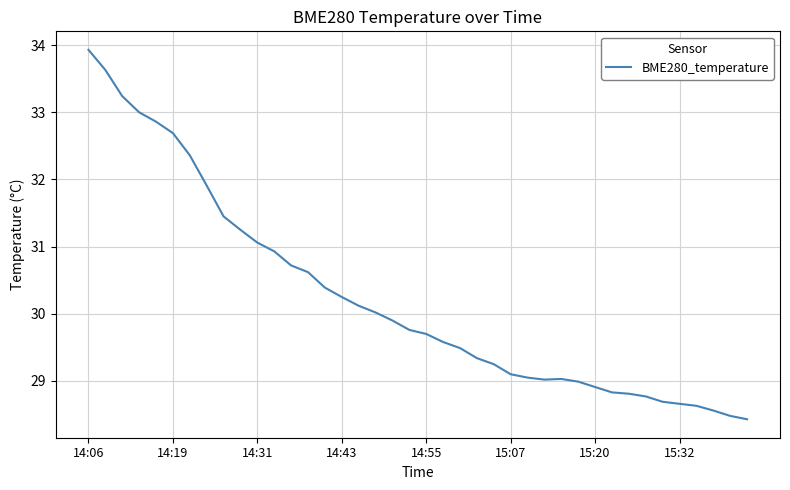

What is the difference between the second highest and minimum values?

5.2